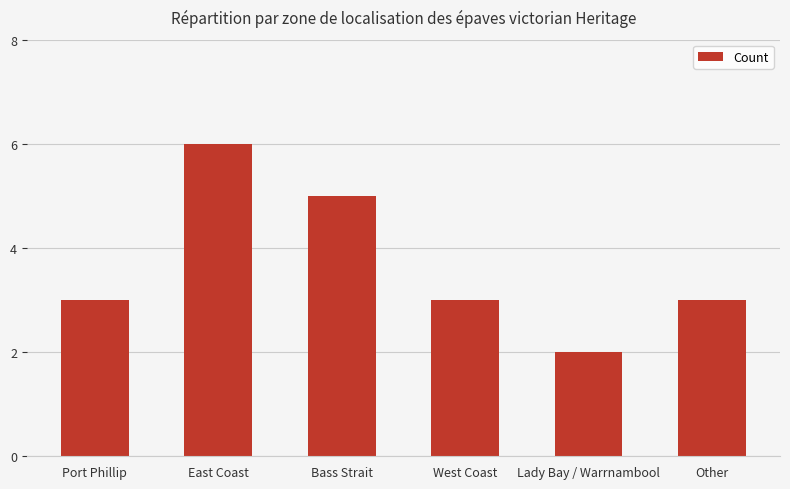

What is the value of the 6th bar from the left?

3